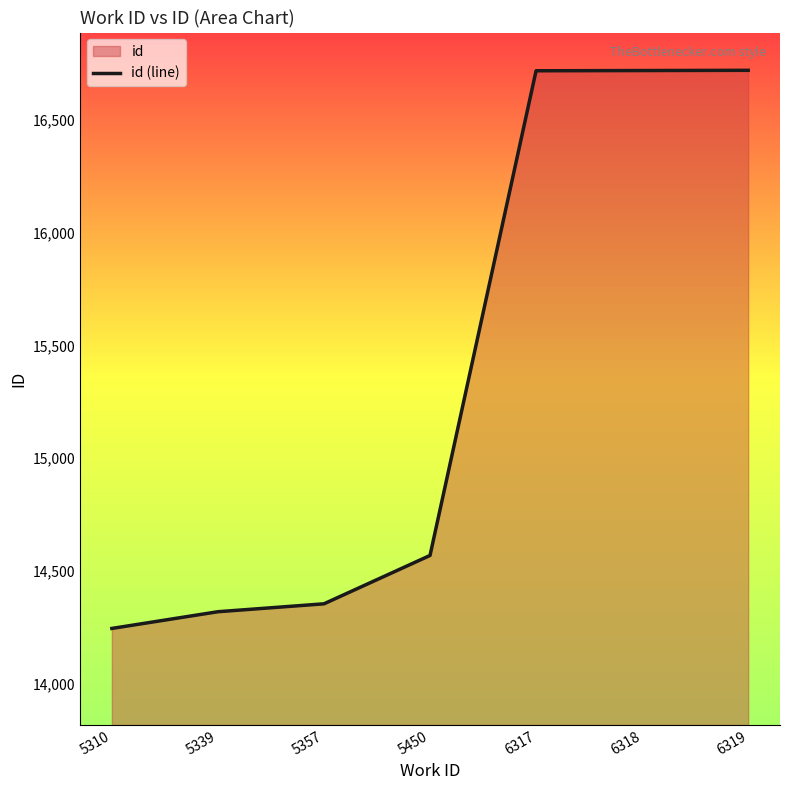

What is the change in value from 5450 to 6317?

+2145